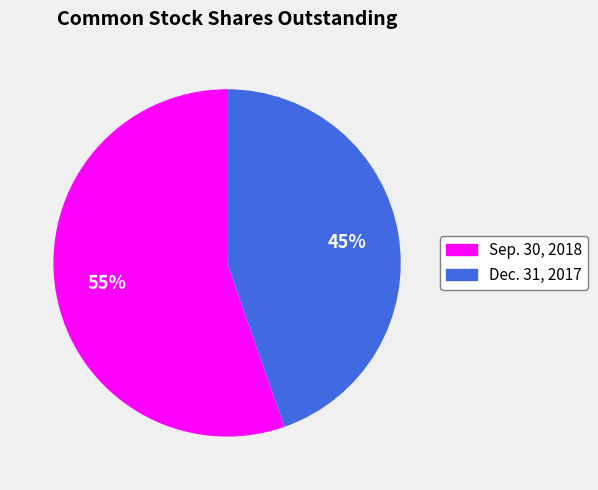

Does Sep. 30, 2018 represent more than half of the total?

Yes